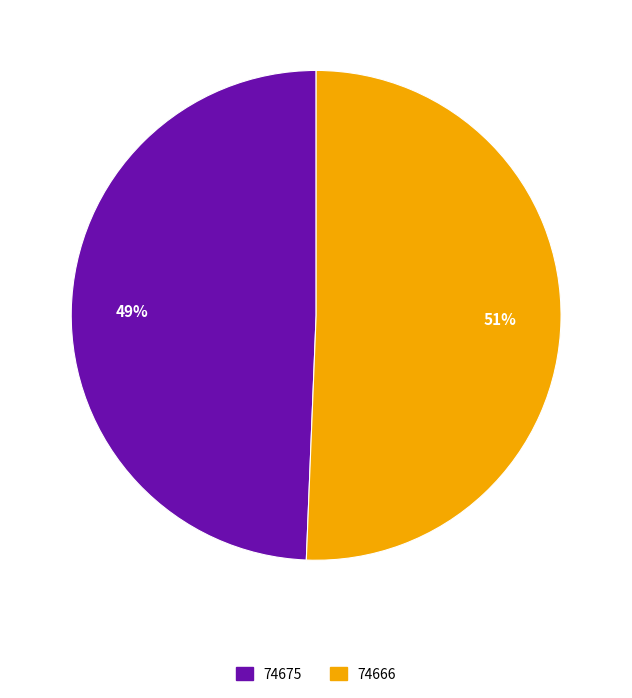

Which slice is the largest?

74666